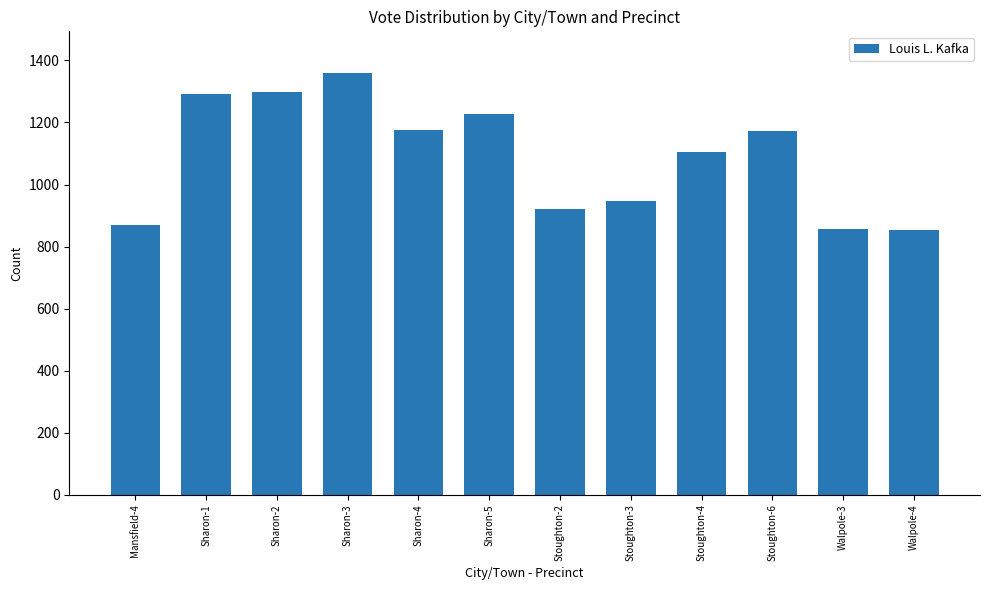

What is the label of the 3rd bar from the left?

Sharon-2